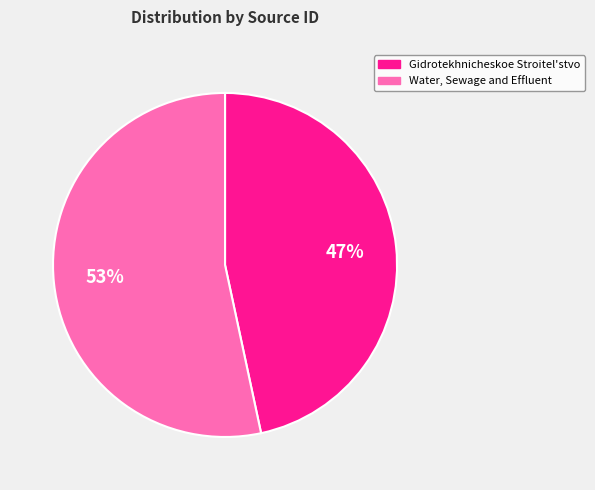

To the nearest percent, what is the combined percentage of Gidrotekhnicheskoe Stroitel'stvo and Water, Sewage and Effluent?

100%